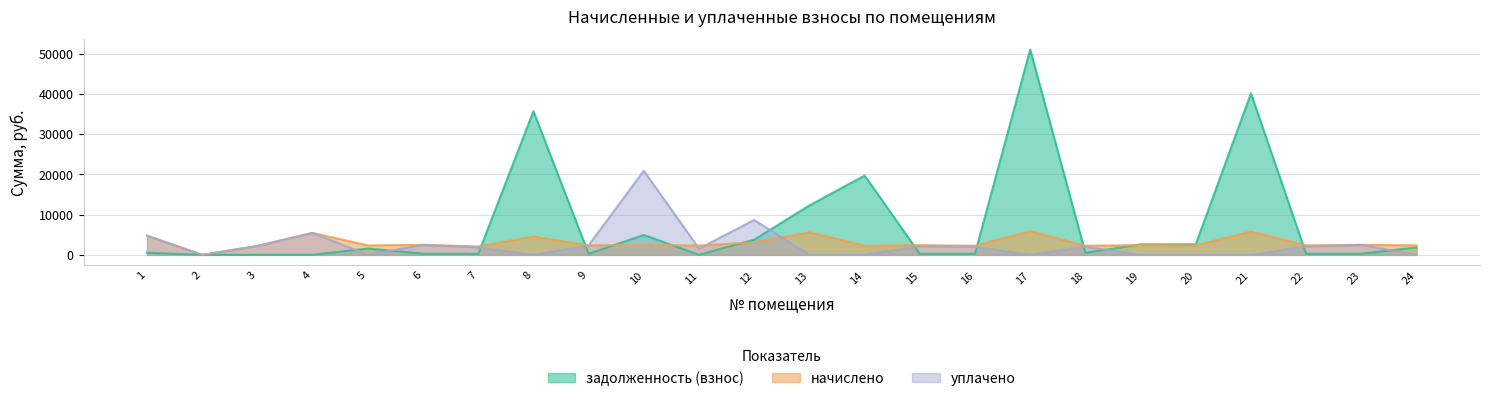

Does the chart have visible grid lines?

Yes